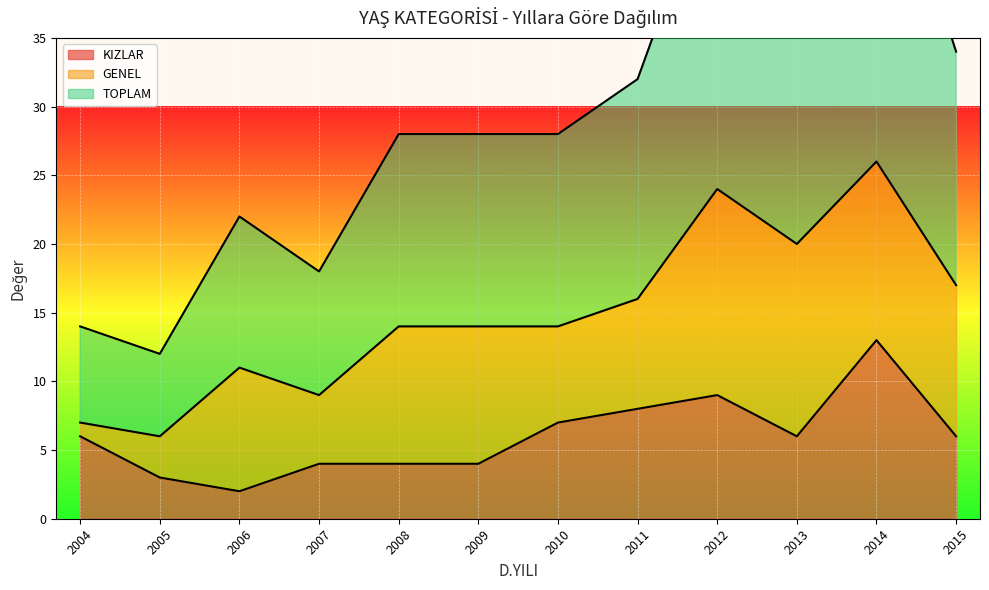

In KIZLAR, how many points are lower than both neighbors (excluding endpoints)?

2